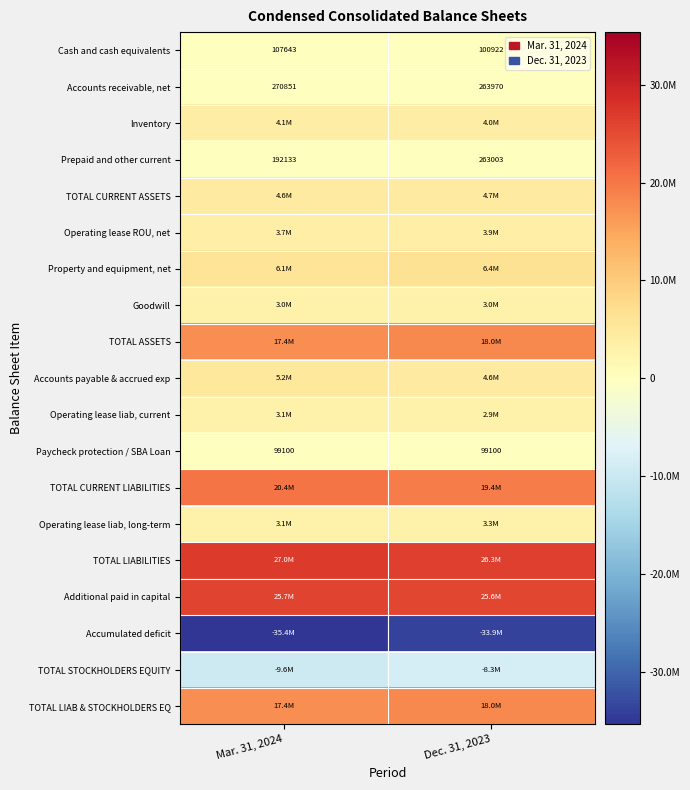

The value of Prepaid and other current at Dec. 31, 2023 is 426954. True or false?

False